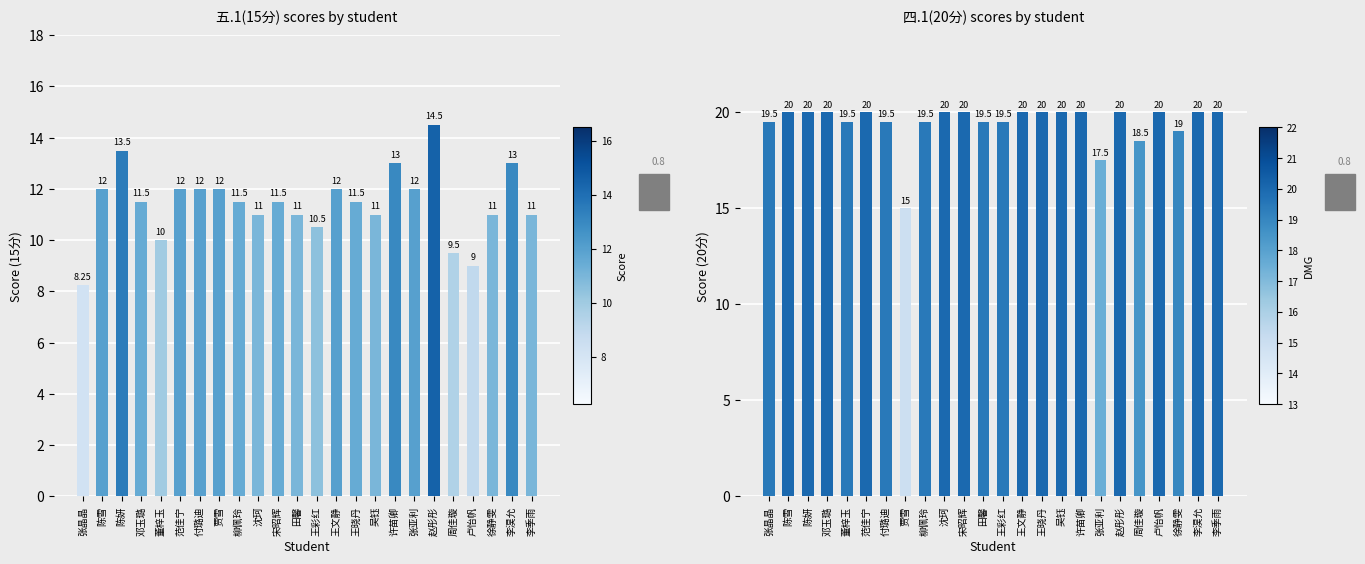

Which category has the highest value across all series?

陈雪